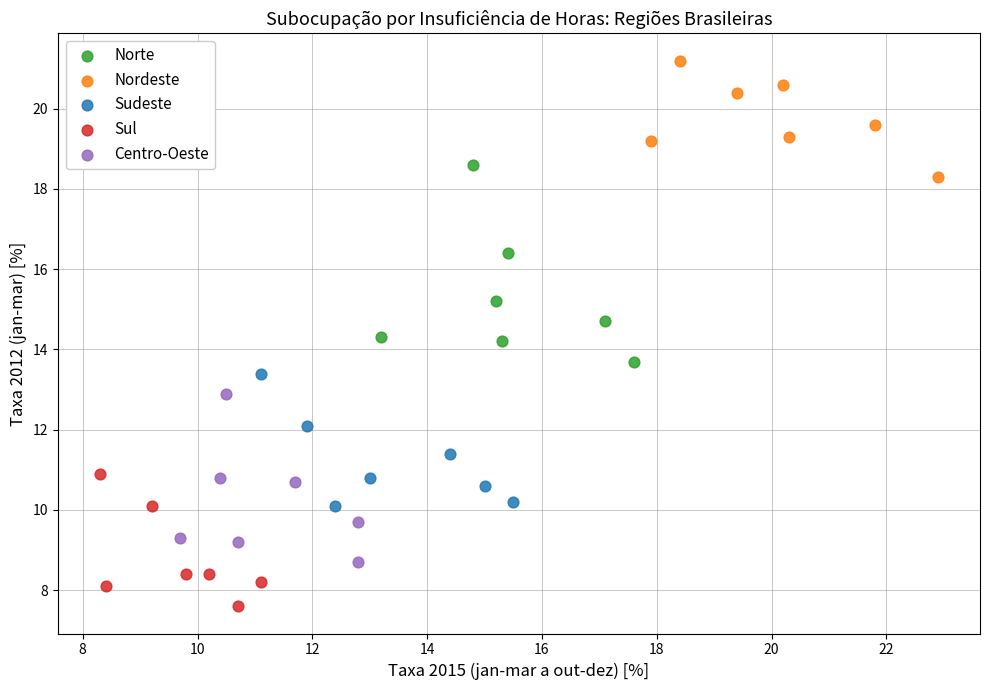

Which series contains the highest Y value?

Nordeste